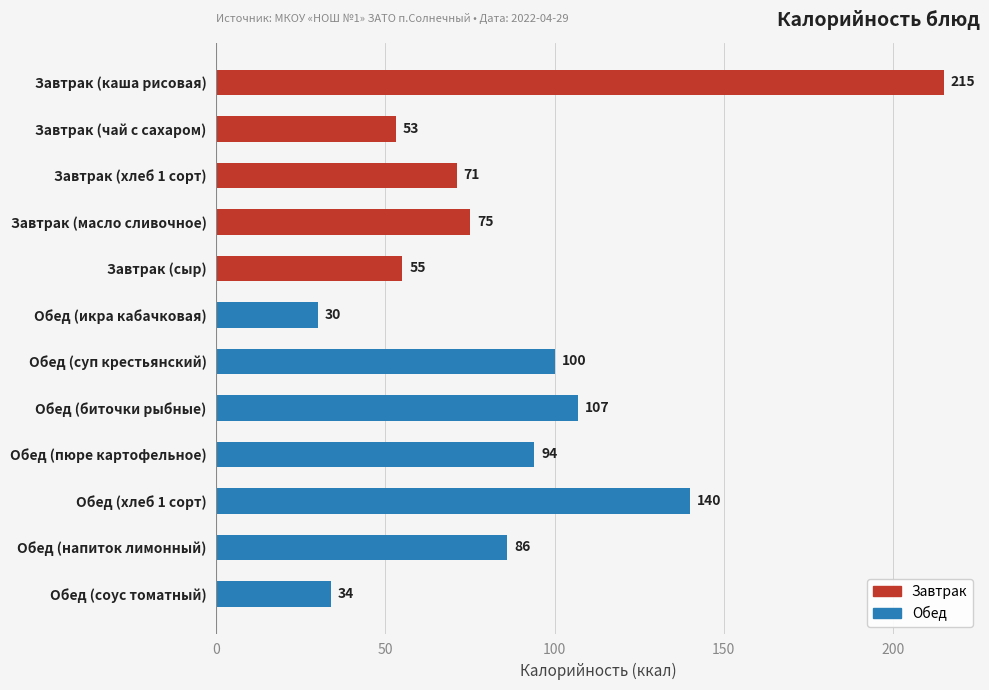

Reading top to bottom, what are all the values shown in this chart?

215	53	71	75	55	30	100	107	94	140	86	34